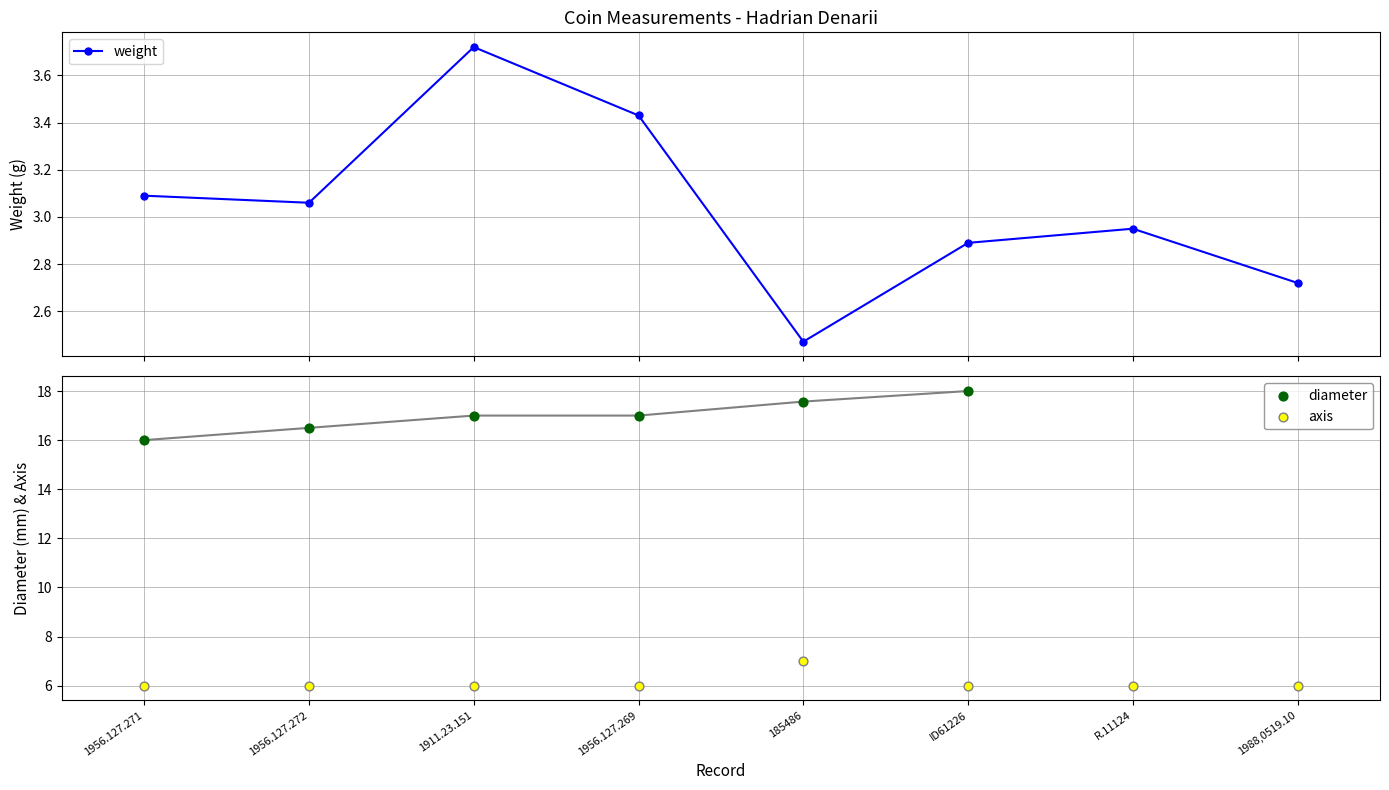

In weight, how many points are higher than both neighbors (excluding endpoints)?

2